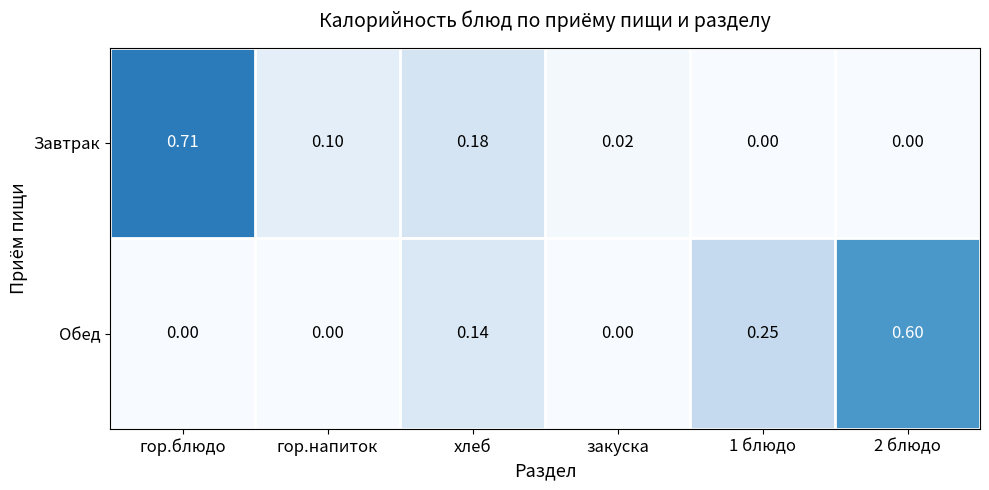

Between гор.блюдо and 1 блюдо, which series saw the biggest shift?

Завтрак